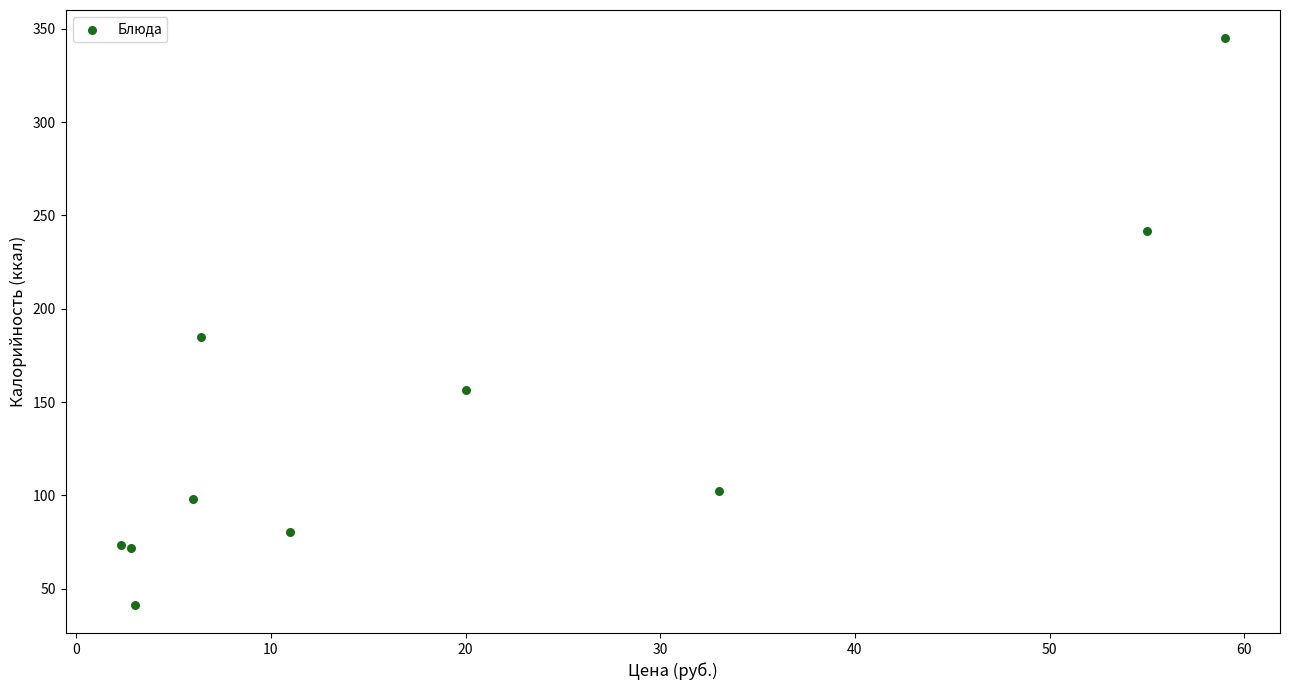

What Y value in the scatter plot is closest to 193?

184.6